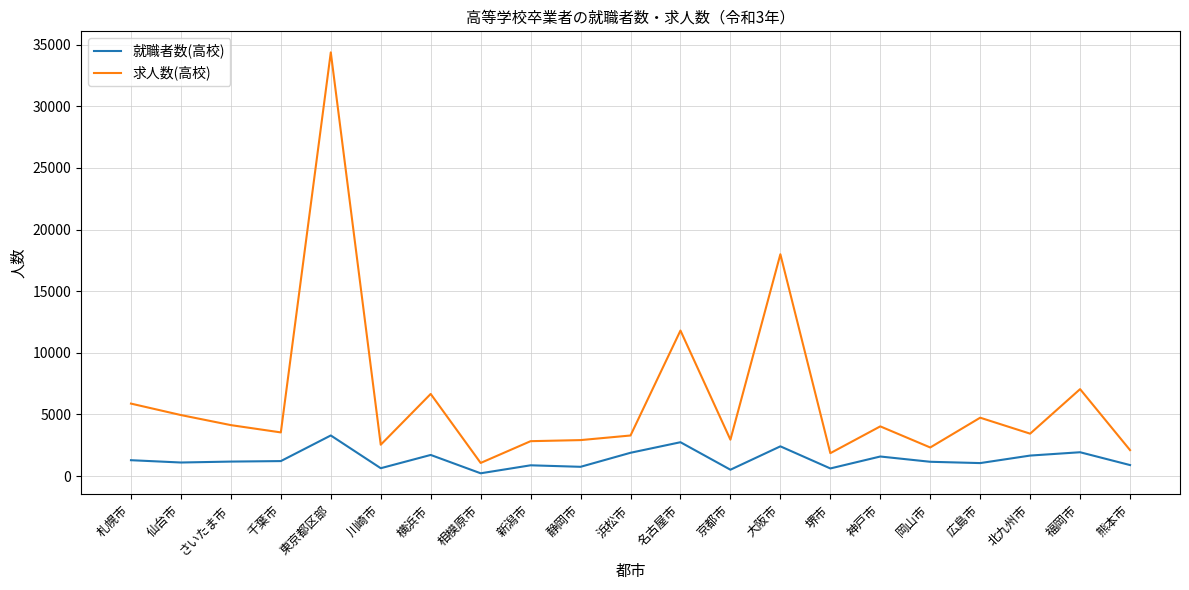

Rank the series at 仙台市 from highest to lowest value.

求人数(高校), 就職者数(高校)